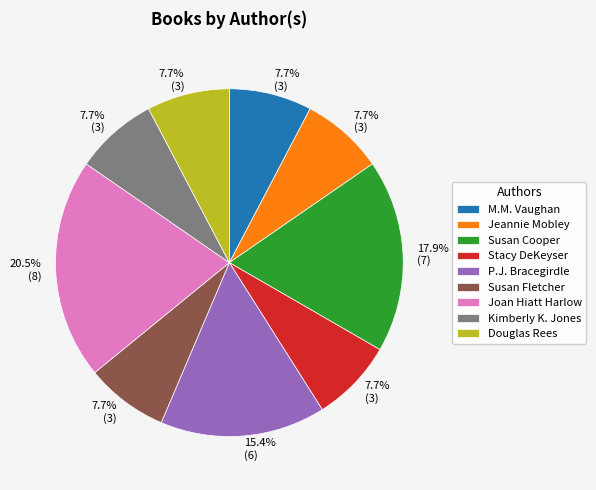

What is the ratio of the value at Joan Hiatt Harlow to the value at M.M. Vaughan?

2.7